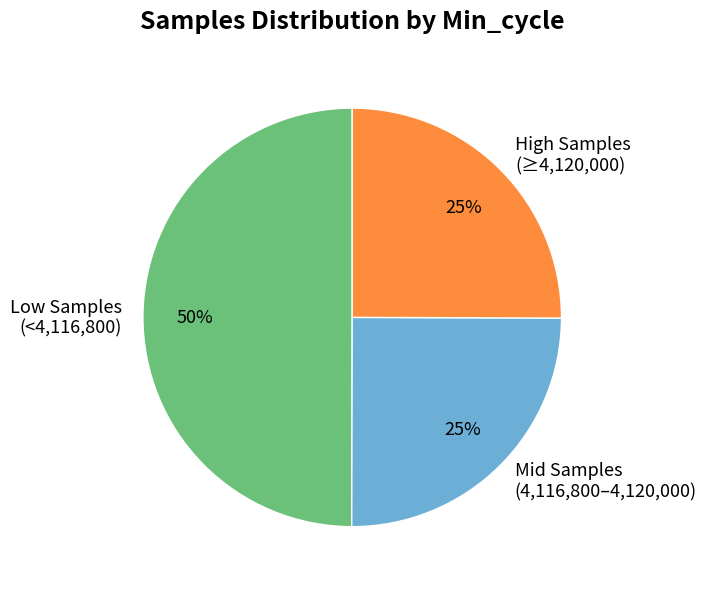

To the nearest percent, what is the difference between the Low Samples (<4,116,800) and High Samples (≥4,120,000) slice percentages?

25%